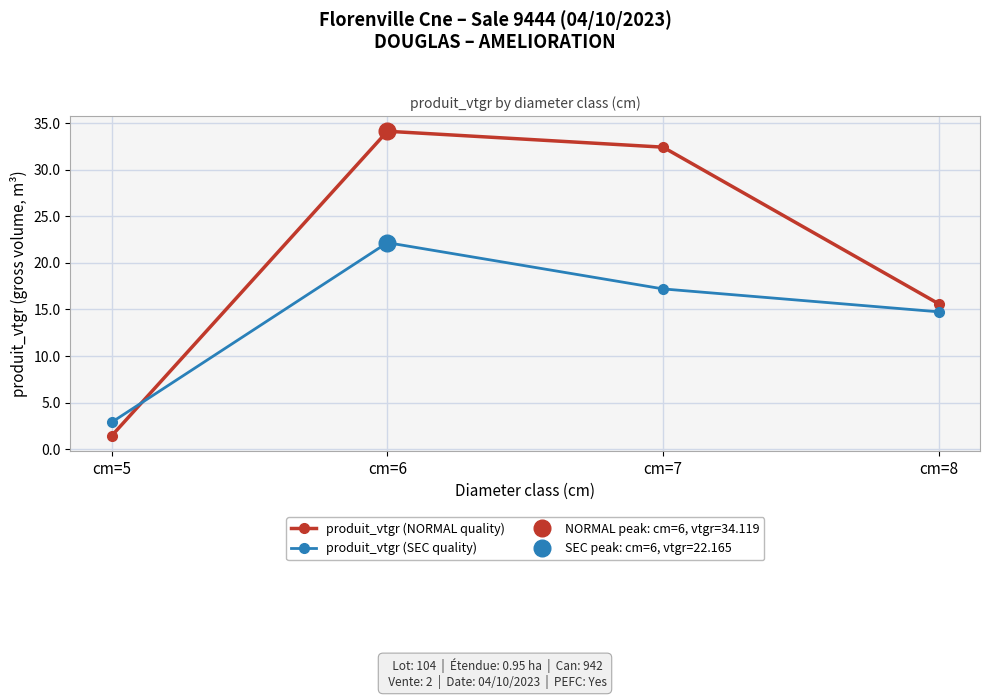

Is it true that produit_vtgr (NORMAL quality) equals 15.6 at cm=8?

True